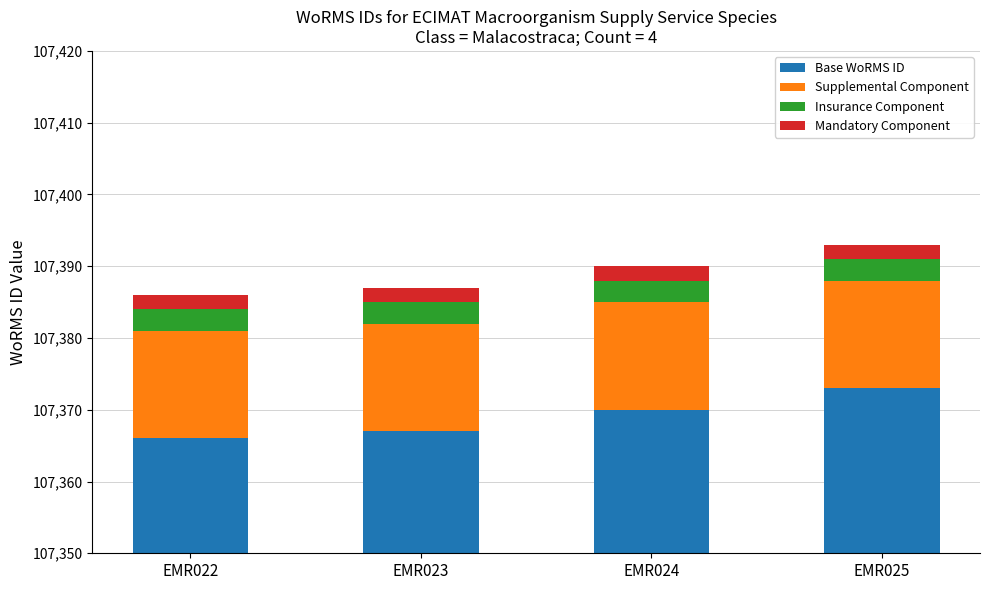

True or false: Base WoRMS ID has a value of 48122 at EMR023.

False